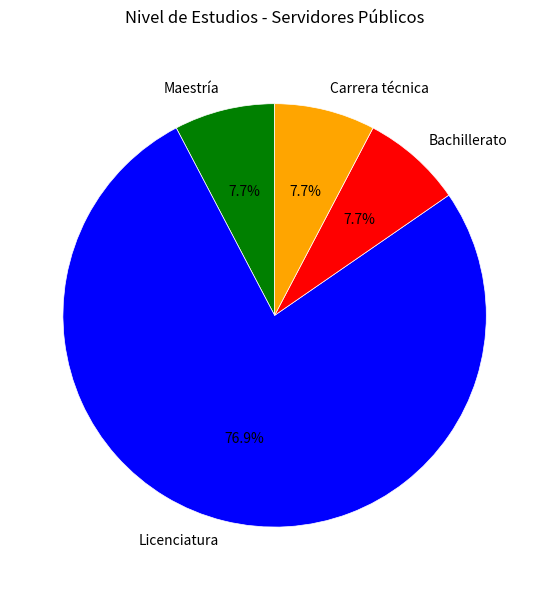

Does Bachillerato represent more than half of the total?

No